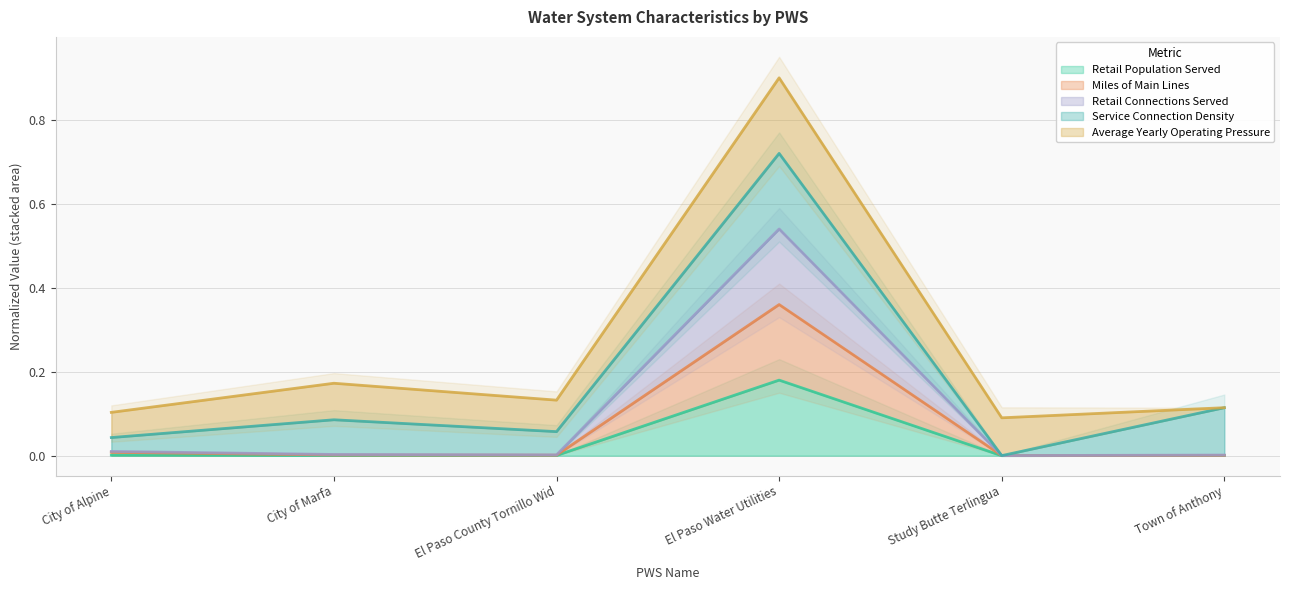

True or false: Retail Connections Served has a value of 0.0 at El Paso County Tornillo Wid.

True